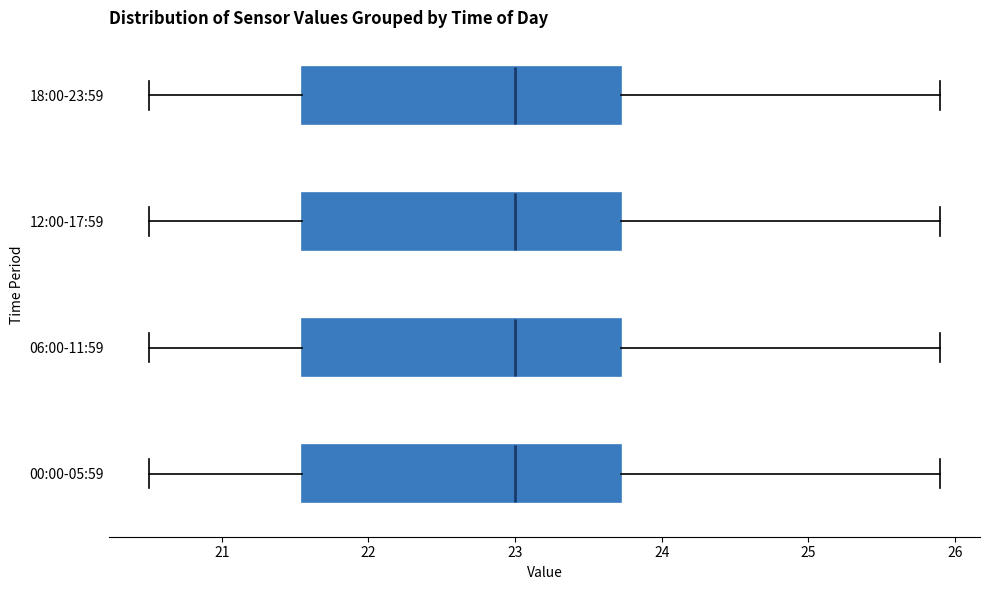

Where does the right whisker of the box for 12:00-17:59 end on the x-axis? The values are not printed on the chart, so give them approximately, as read against the axis.

25.9